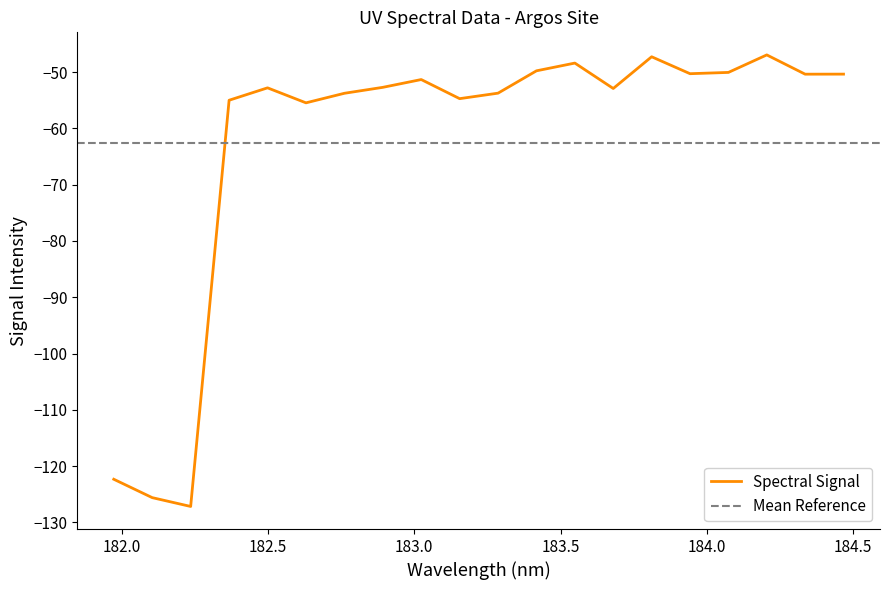

What is the lowest value of the Spectral Signal series?

-127.2